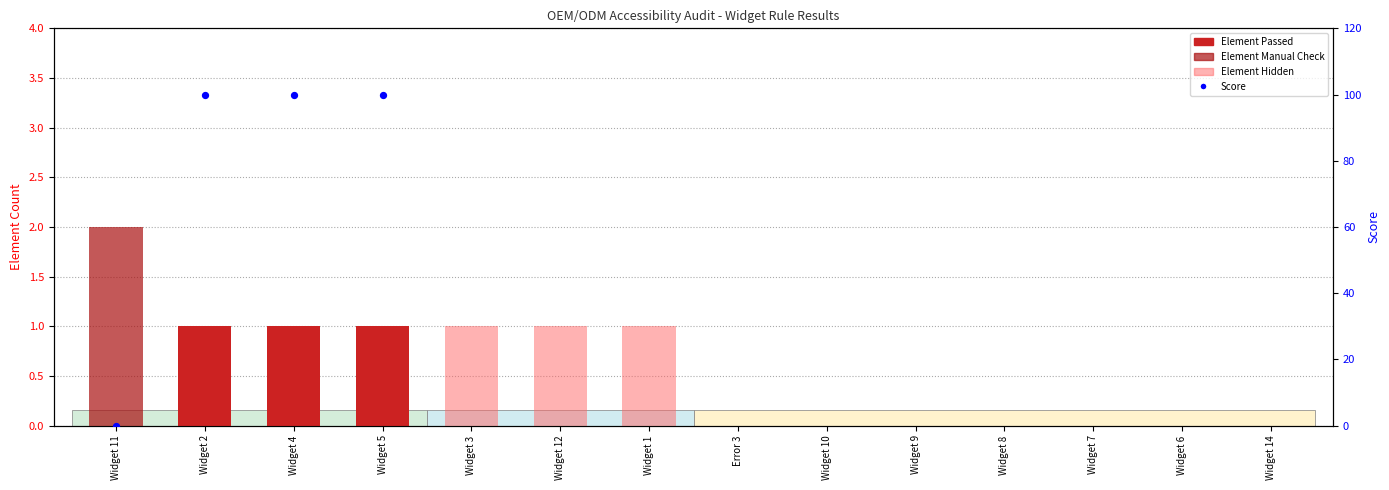

Which series has the largest Y range (max minus min)?

Score